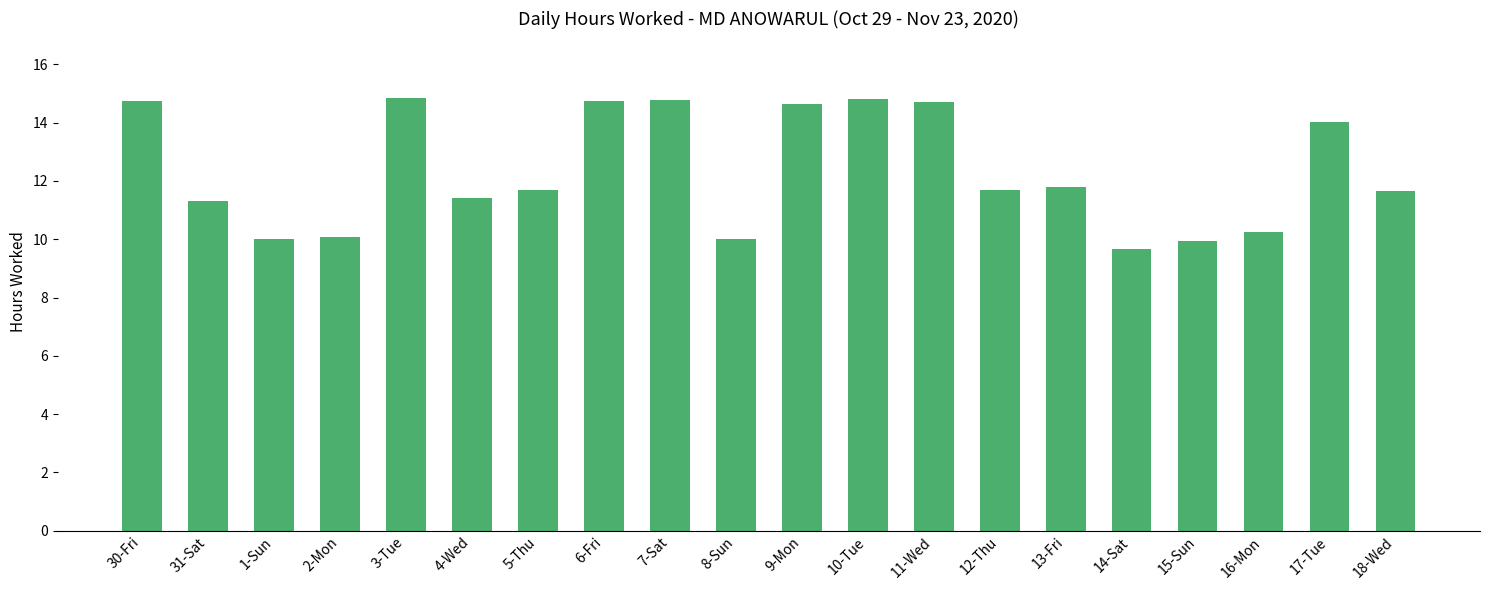

What is the value of the 20th bar from the left?

11.7